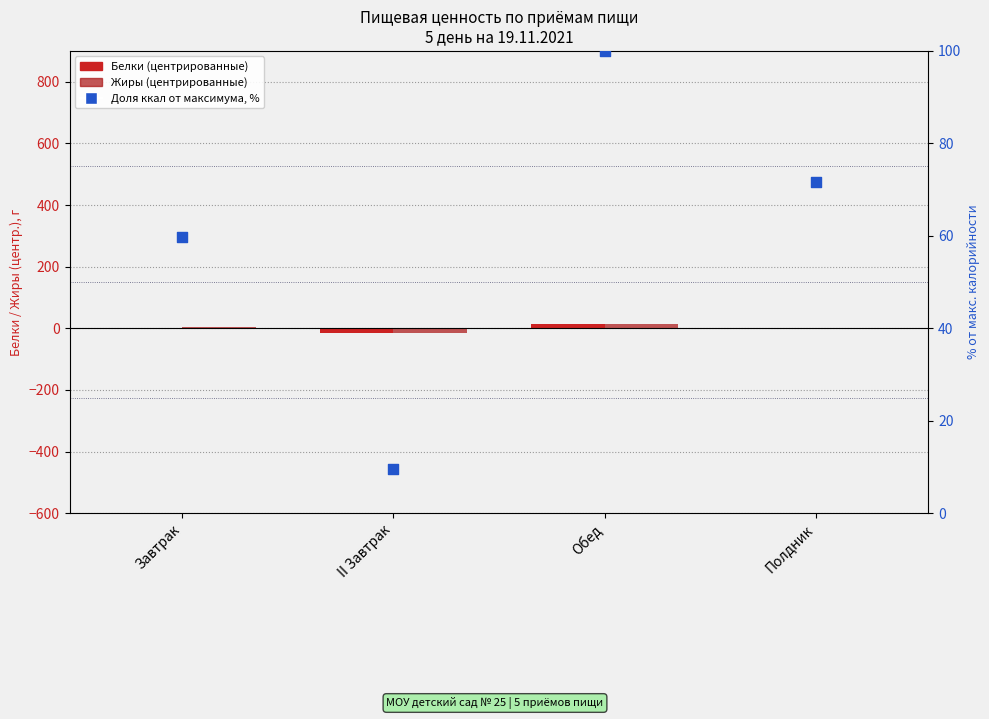

Which series has the largest total across all categories?

Доля ккал от максимума, %